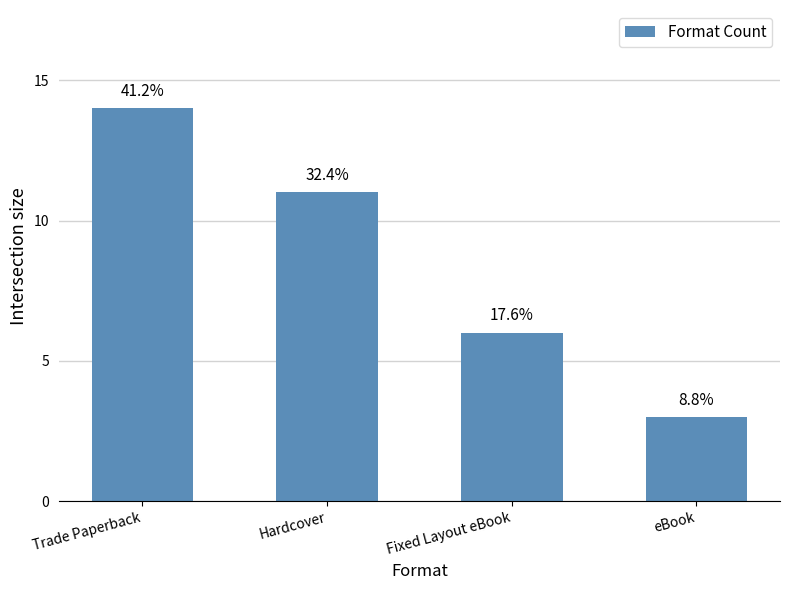

How many bars are there in total?

4